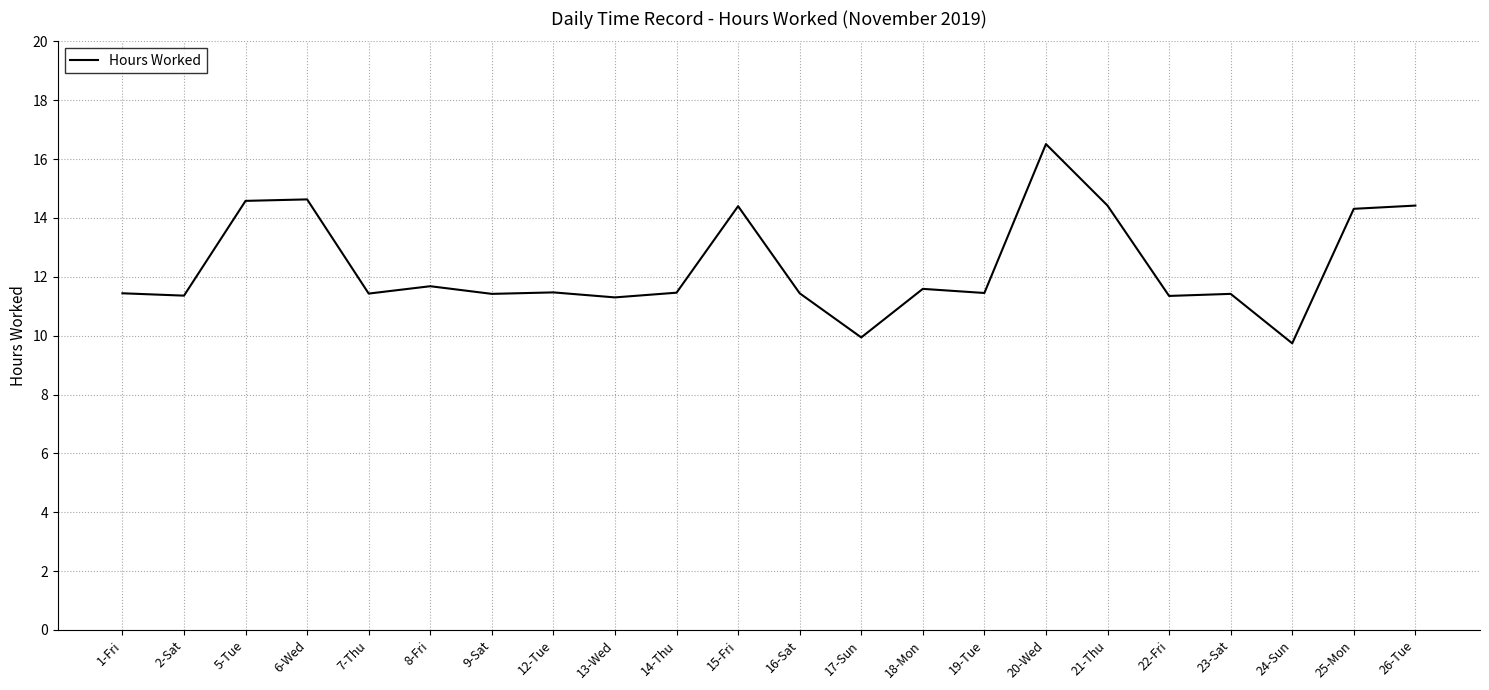

True or false: the data shows 2.1 at 17-Sun.

False